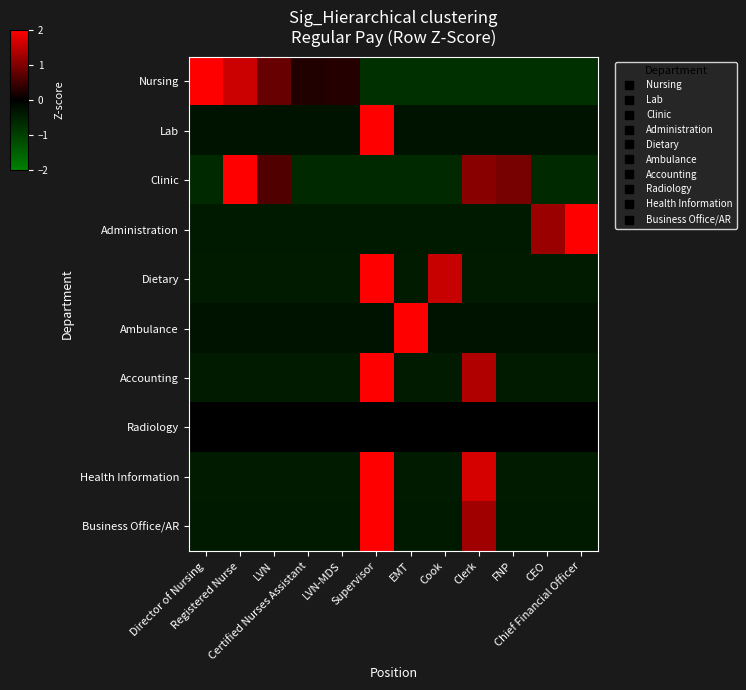

At how many categories does at least one series exceed 1?

8